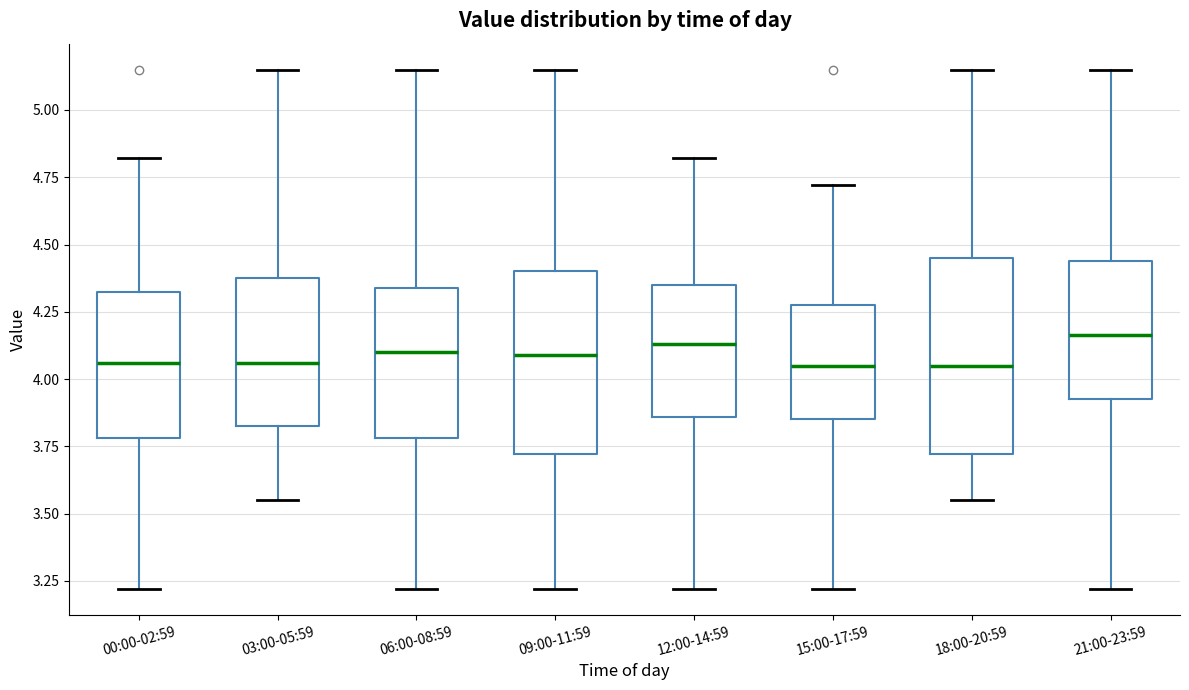

Reading left to right, read every box against the y-axis: the position of its median line, the range the box covers, and the ends of its whiskers. The values are not printed on the chart, so give them approximately, as read against the axis.

00:00-02:59: median 4.05, box 3.80 to 4.35, whiskers 3.20 to 4.80
03:00-05:59: median 4.05, box 3.85 to 4.40, whiskers 3.55 to 5.15
06:00-08:59: median 4.10, box 3.80 to 4.35, whiskers 3.20 to 5.15
09:00-11:59: median 4.10, box 3.70 to 4.40, whiskers 3.20 to 5.15
12:00-14:59: median 4.15, box 3.85 to 4.35, whiskers 3.20 to 4.80
15:00-17:59: median 4.05, box 3.85 to 4.30, whiskers 3.20 to 4.70
18:00-20:59: median 4.05, box 3.70 to 4.45, whiskers 3.55 to 5.15
21:00-23:59: median 4.15, box 3.95 to 4.45, whiskers 3.20 to 5.15